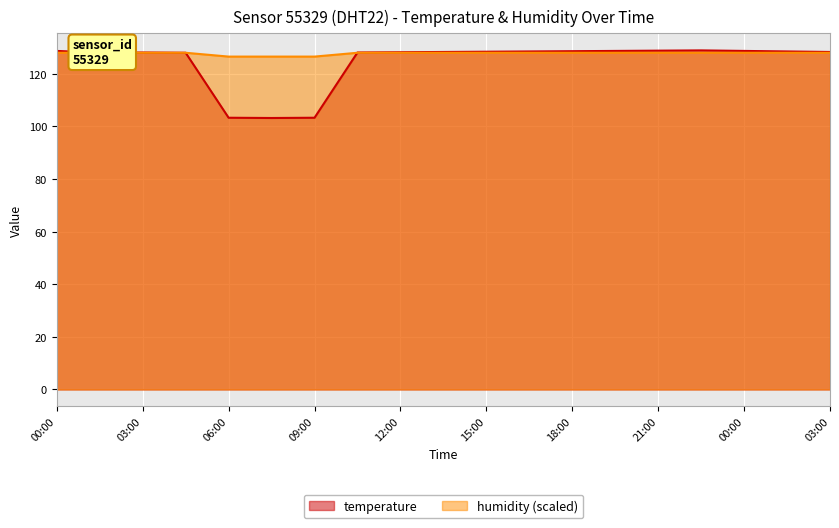

Reading left to right, transcribe all the data shown in this chart.

temperature: 00:00=128.7	01:30=128.0	03:00=128.1	04:30=128.0	06:00=103.3	07:30=103.2	09:00=103.3	10:30=128.1	12:00=128.2	13:30=128.3	15:00=128.4	16:30=128.5	18:00=128.6	19:30=128.7	21:00=128.8	22:30=128.9	00:00=128.7	01:30=128.5	03:00=128.3
humidity: 00:00=128.0	01:30=128.0	03:00=128.0	04:30=128.0	06:00=126.5	07:30=126.5	09:00=126.5	10:30=128.0	12:00=128.0	13:30=128.0	15:00=128.0	16:30=128.0	18:00=128.0	19:30=128.0	21:00=128.0	22:30=128.0	00:00=128.0	01:30=128.0	03:00=128.0